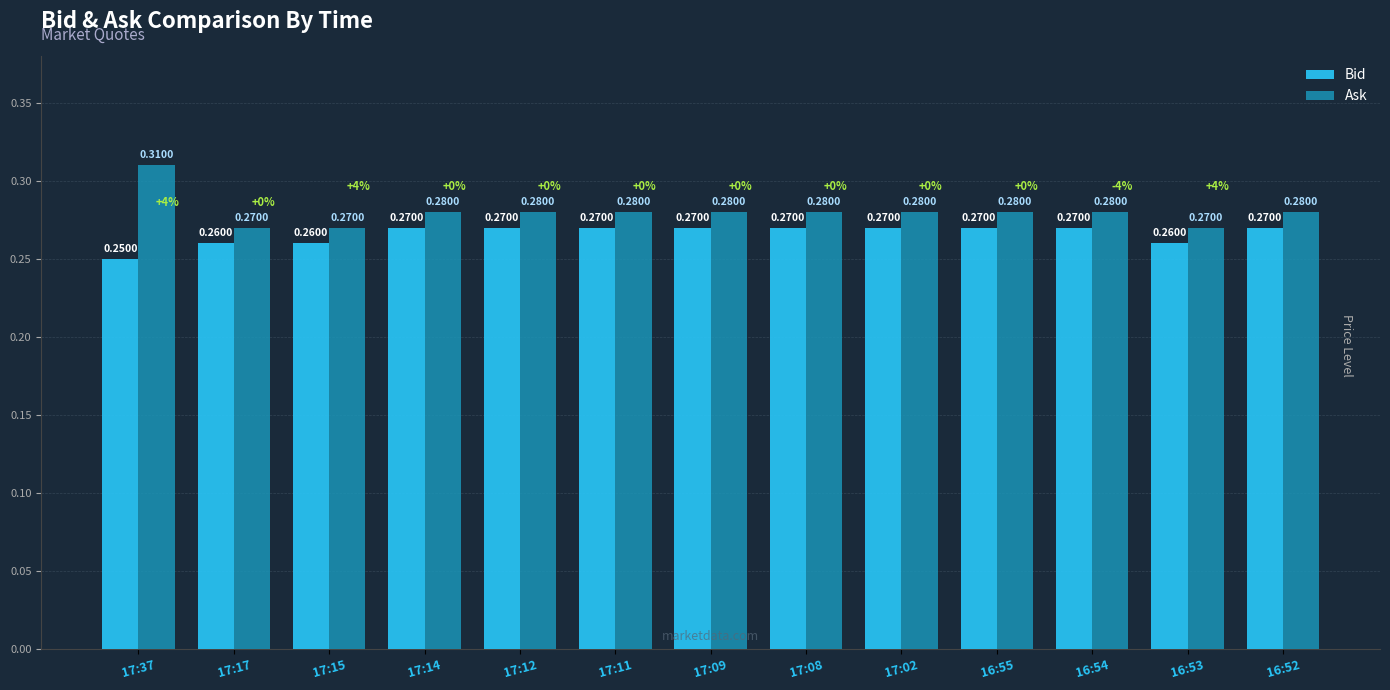

True or false: Ask has a value of 0.1 at 17:15.

False